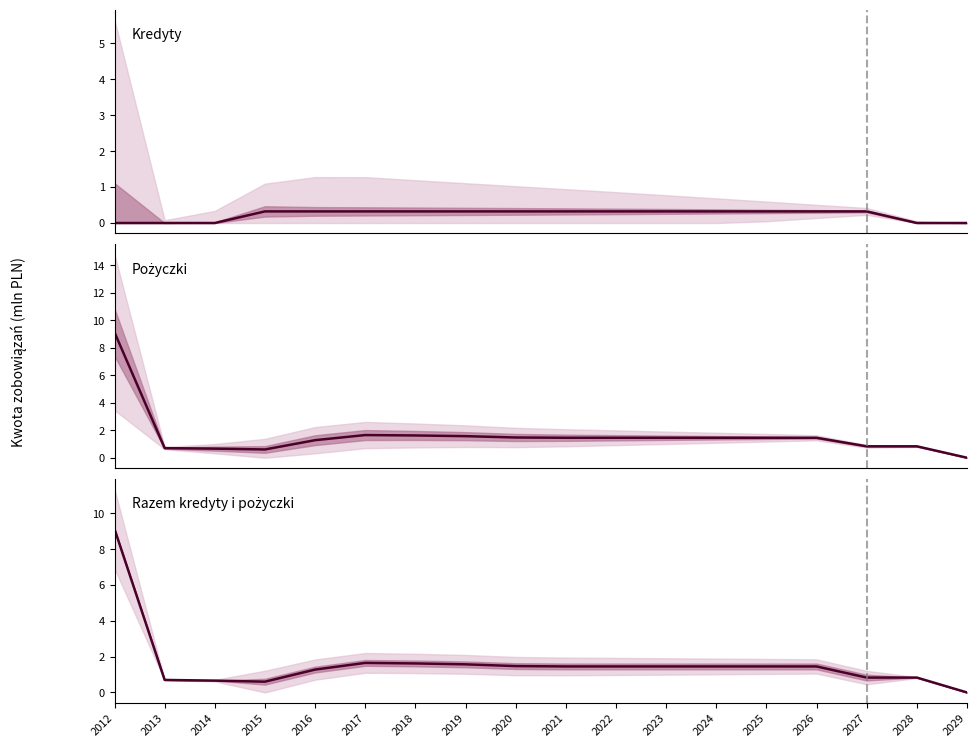

Between 2017 and 2018, which series saw the biggest shift?

Pożyczki (raty)